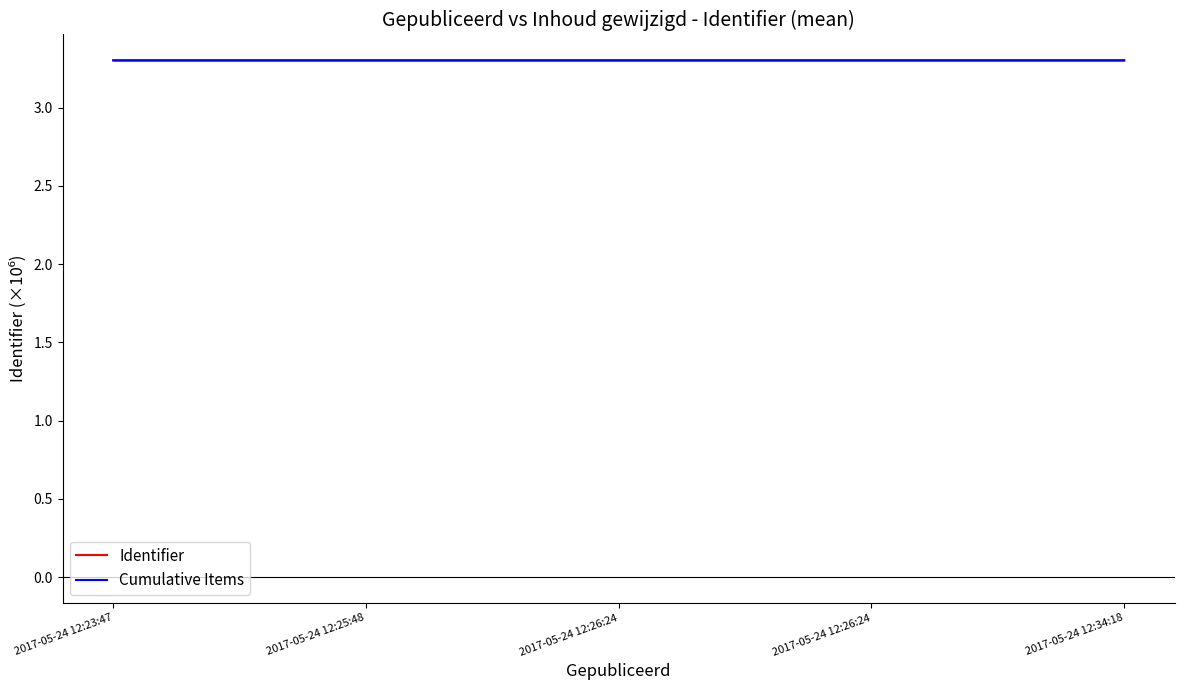

Which series has the largest total across all categories?

Cumulative Items